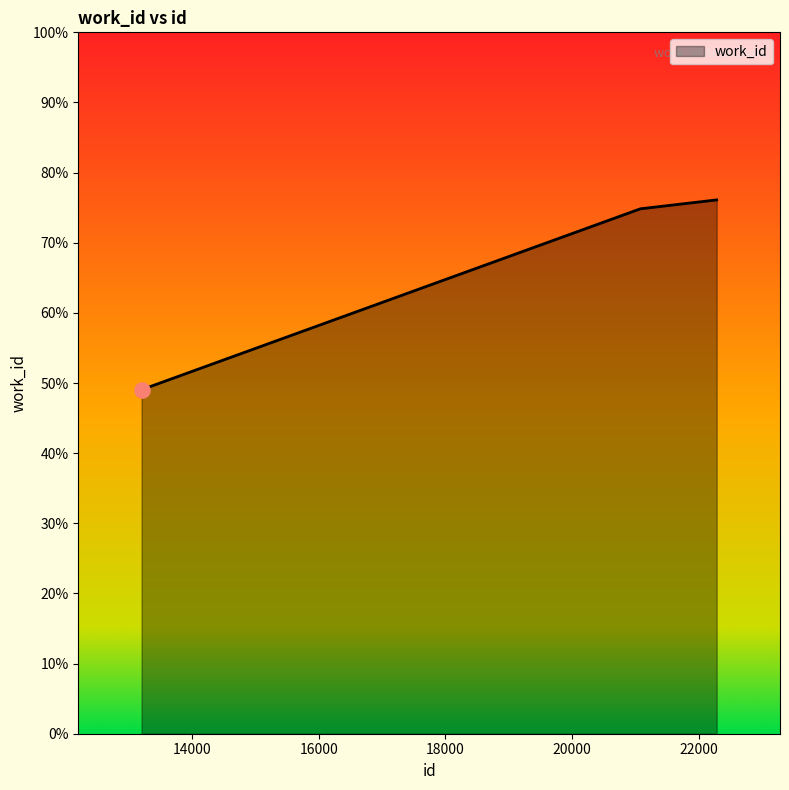

What is the sum of all values?

200.0